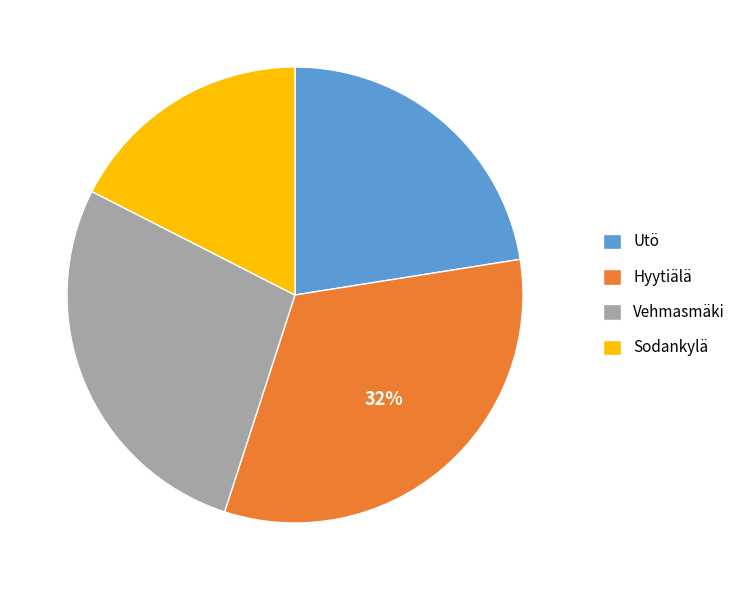

Is Vehmasmäki the majority of the pie?

No